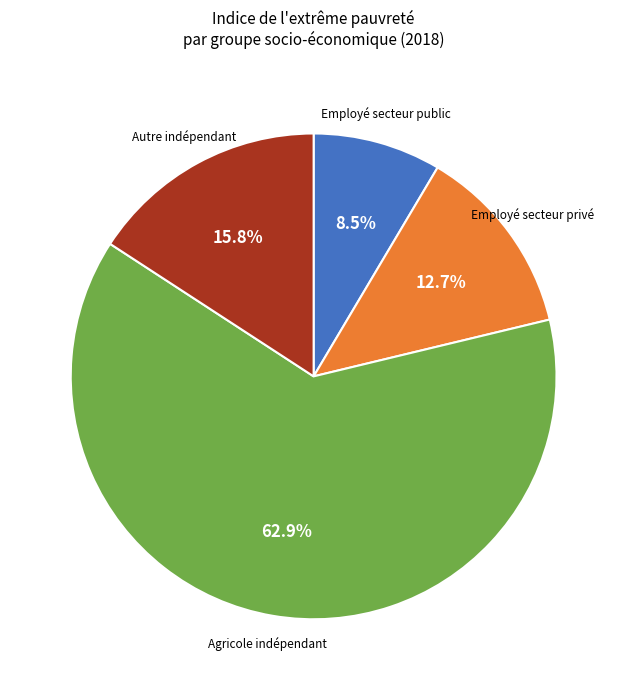

How many segments does this pie chart have?

4